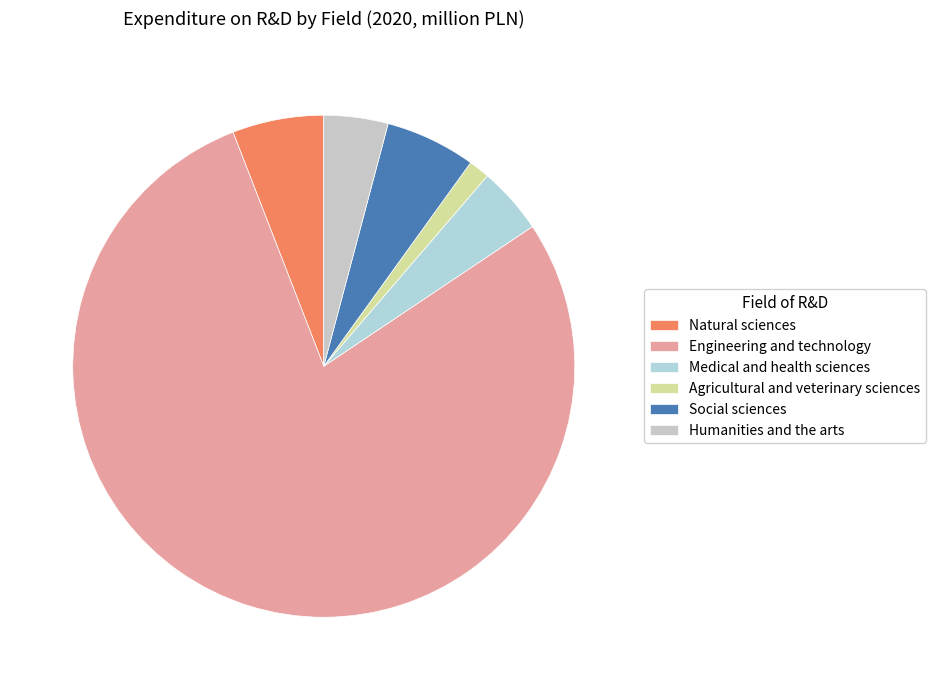

Which slice is the largest?

Engineering and technology